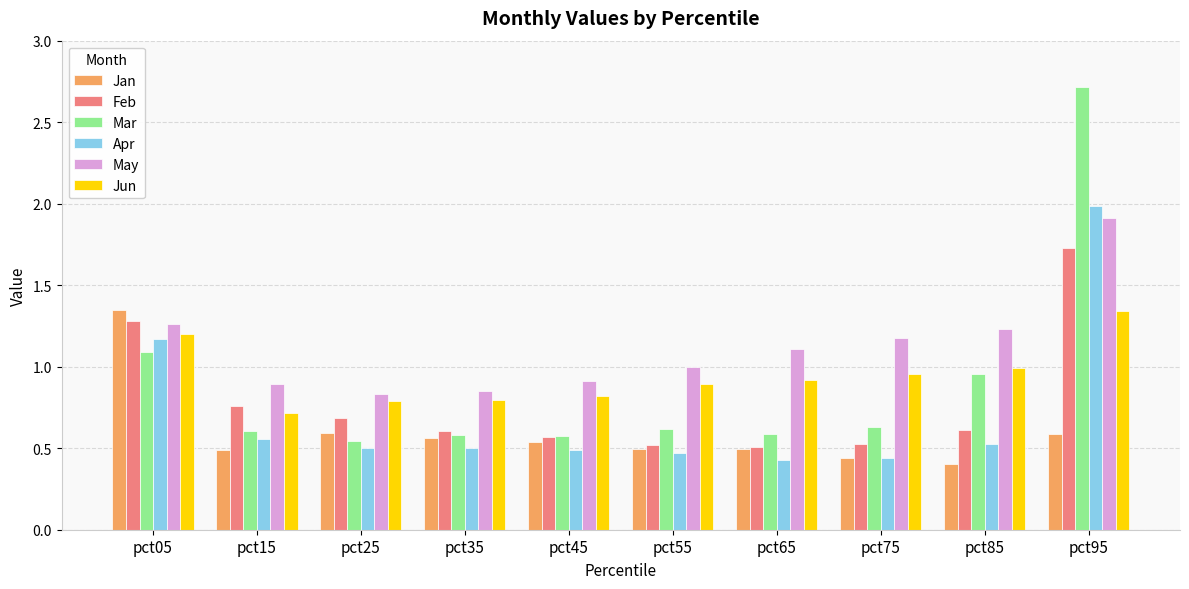

What is the average value of the Mar series?

0.9